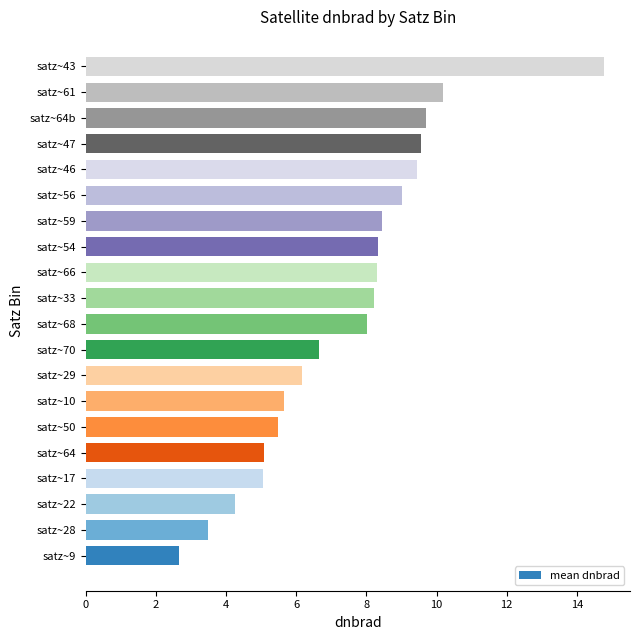

What is the sum of all values?

148.5